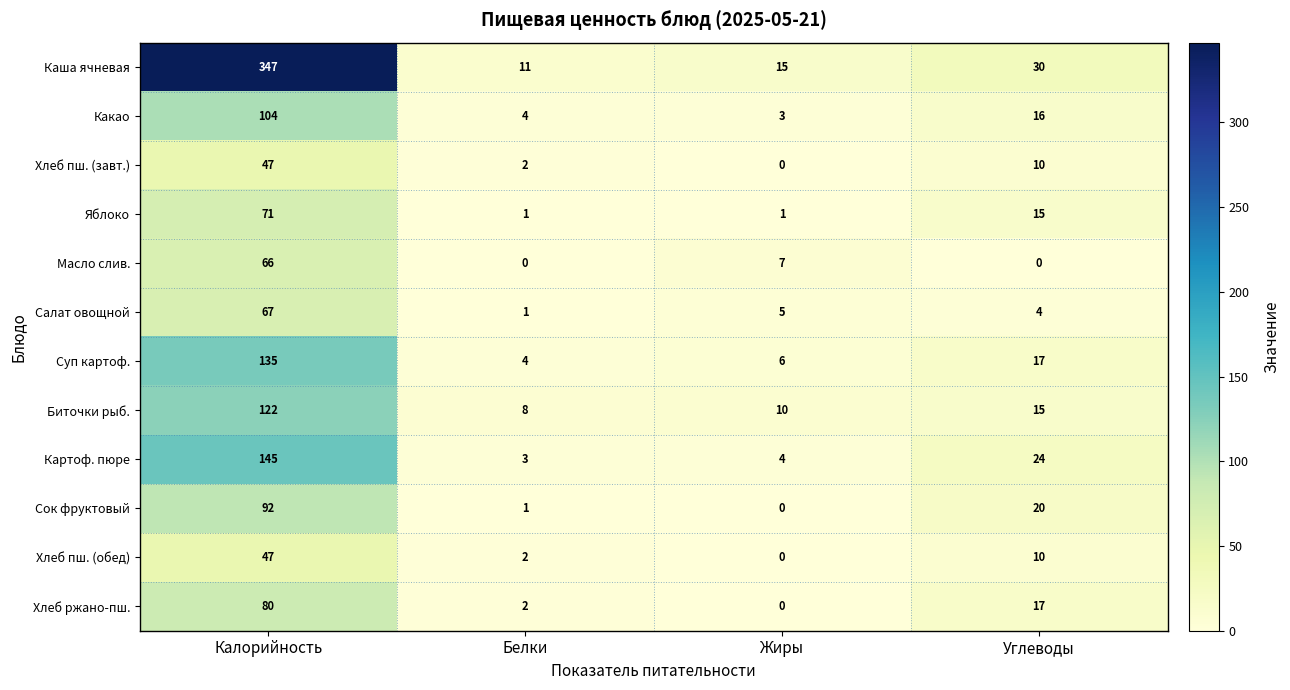

What is the sum of all Сок фруктовый values?

113